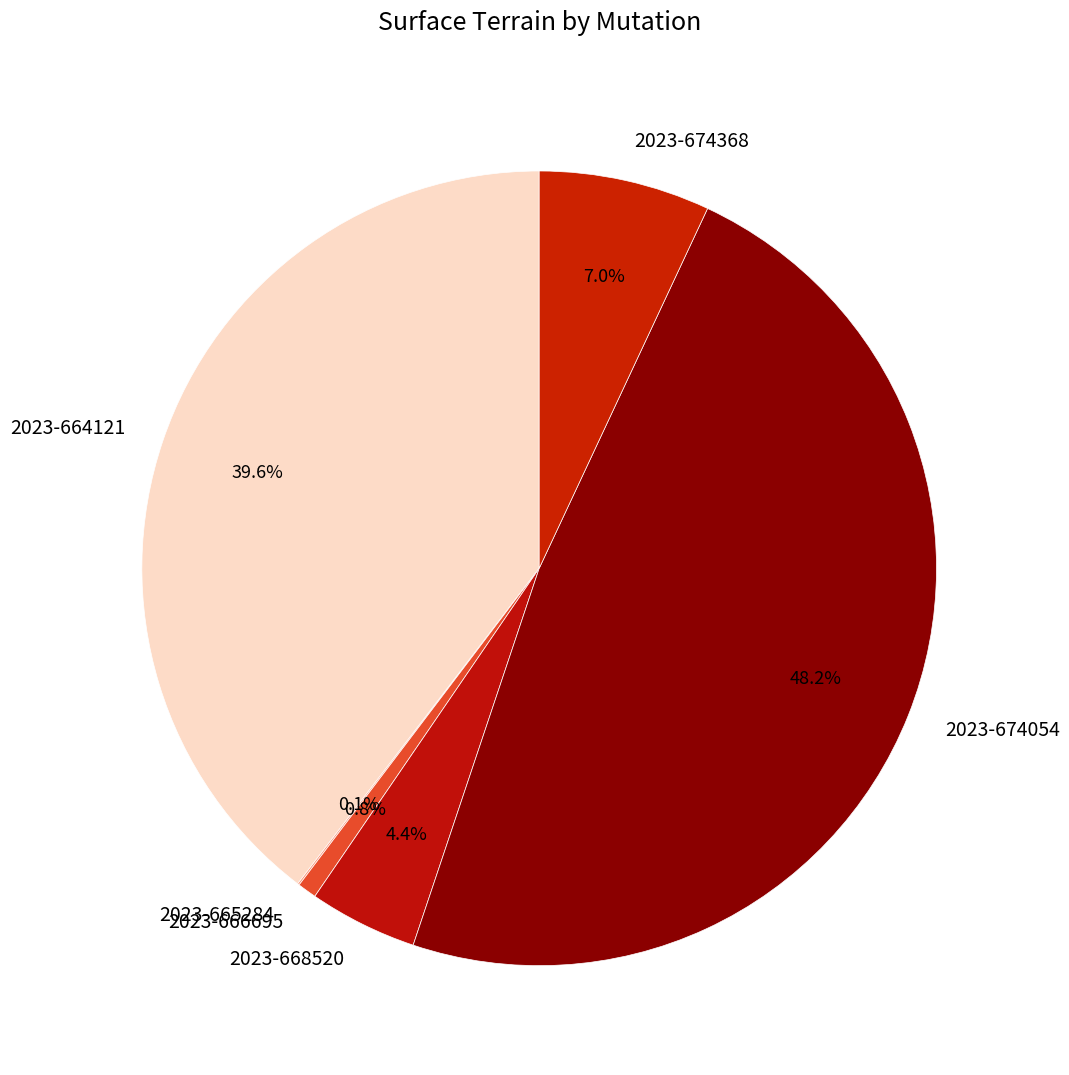

Which category has the biggest portion of the pie?

2023-674054